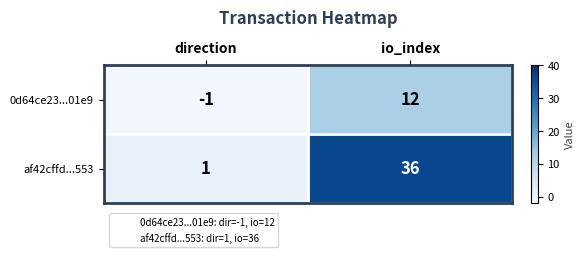

Reading left to right, list all the values displayed in this chart.

0d64ce23...01e9: direction=-1	io_index=12
af42cffd...553: direction=1	io_index=36